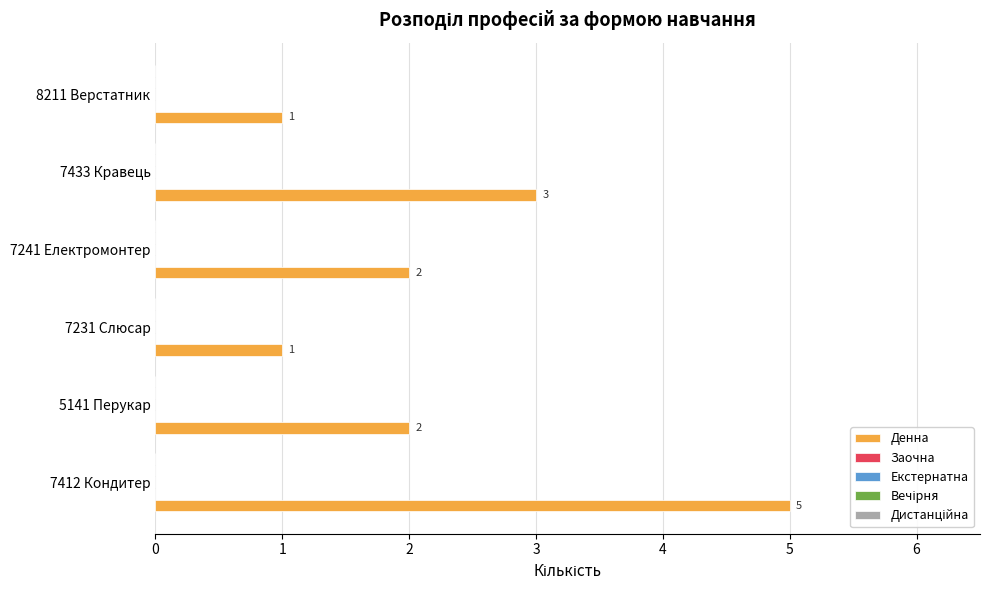

What is the difference between the maximum and second lowest values?

4